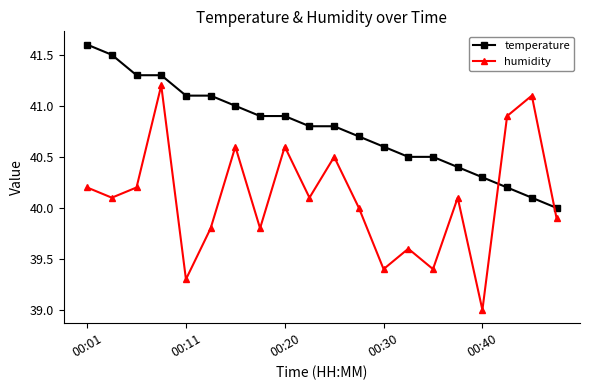

At how many categories does at least one series exceed 39?

20